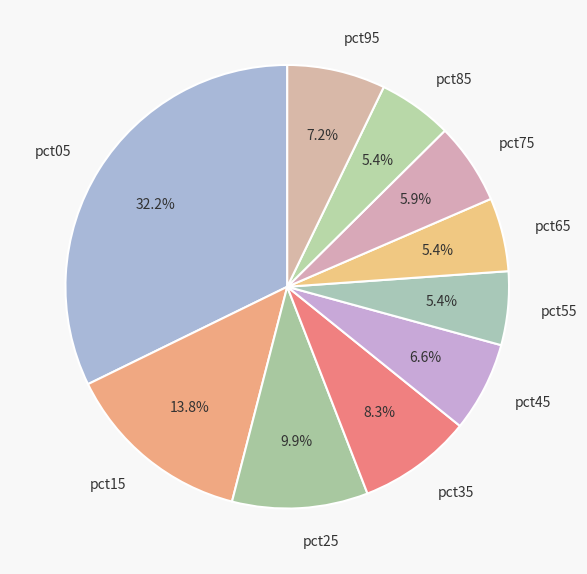

Is there any slice that represents more than half of the pie?

No